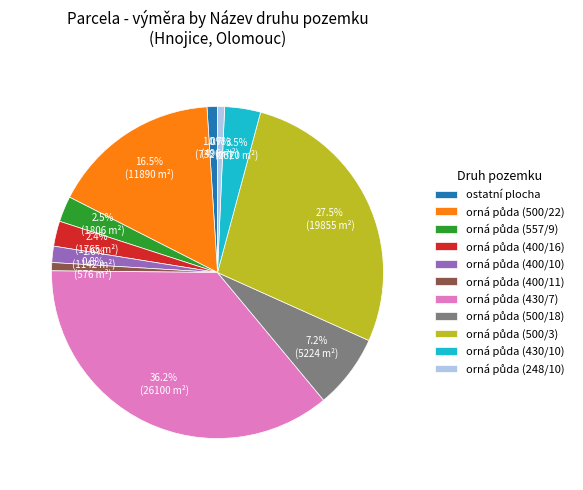

Is there a majority slice in this chart?

No